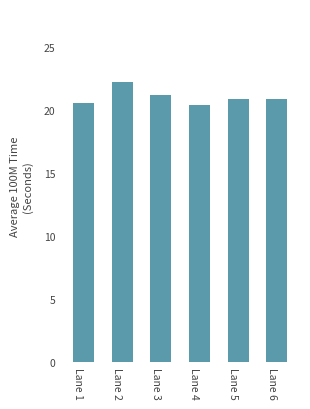

Read the value at Lane 5.

20.8